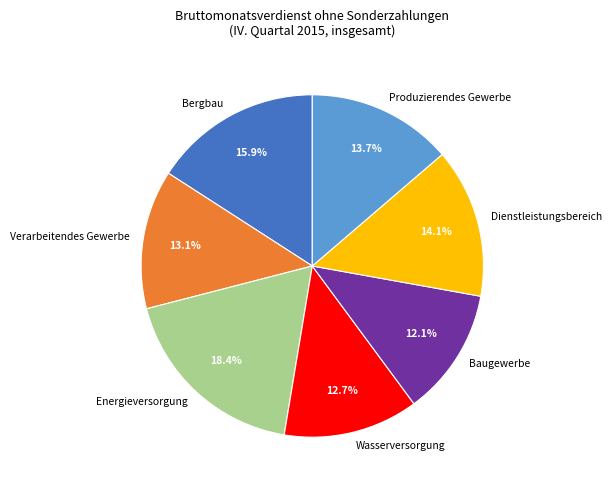

Does Energieversorgung represent more than half of the total?

No